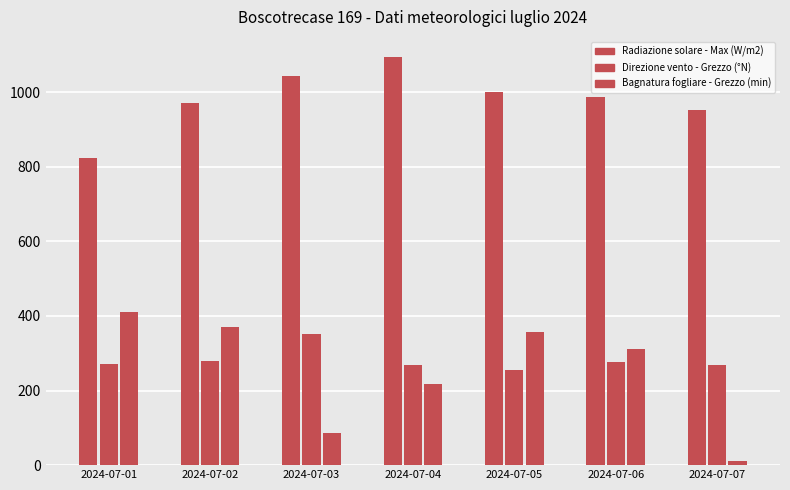

Is it true that Bagnatura fogliare - Grezzo (min) equals 523.8 at 2024-07-05?

False